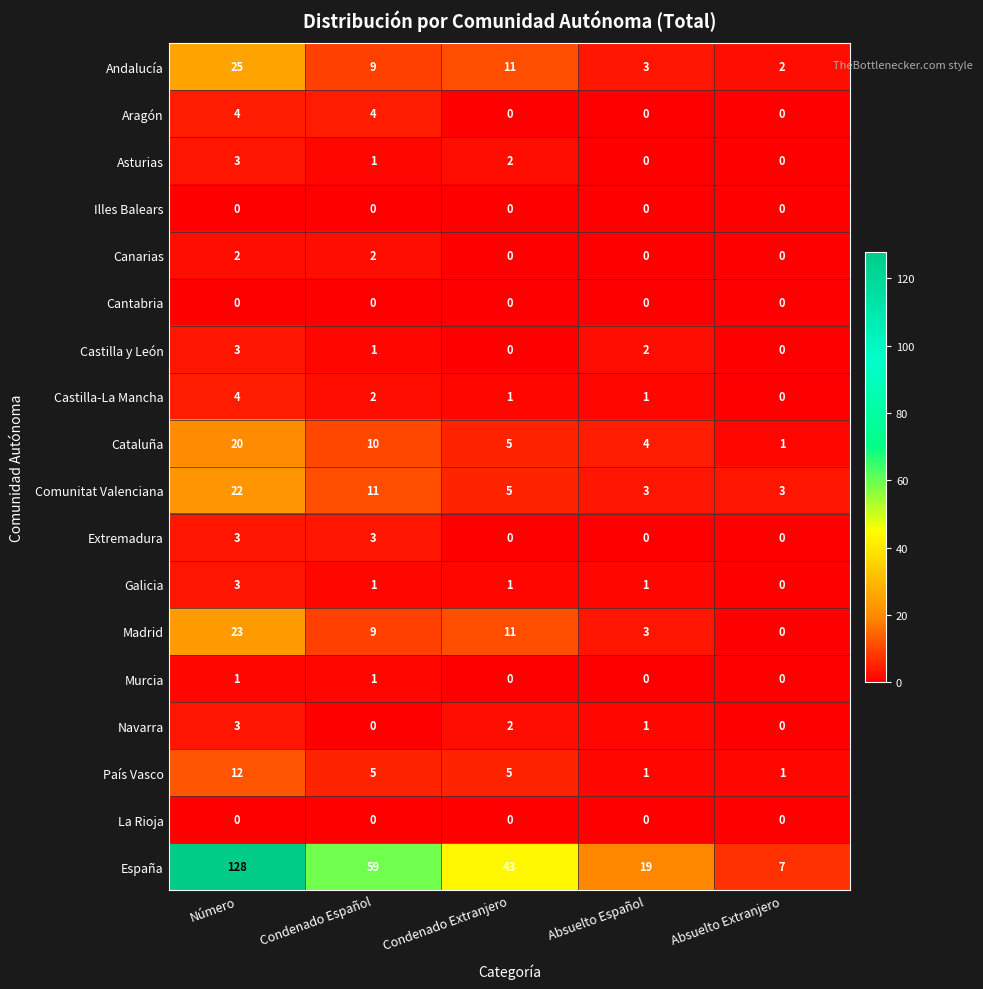

What is the sum of all Navarra values?

6